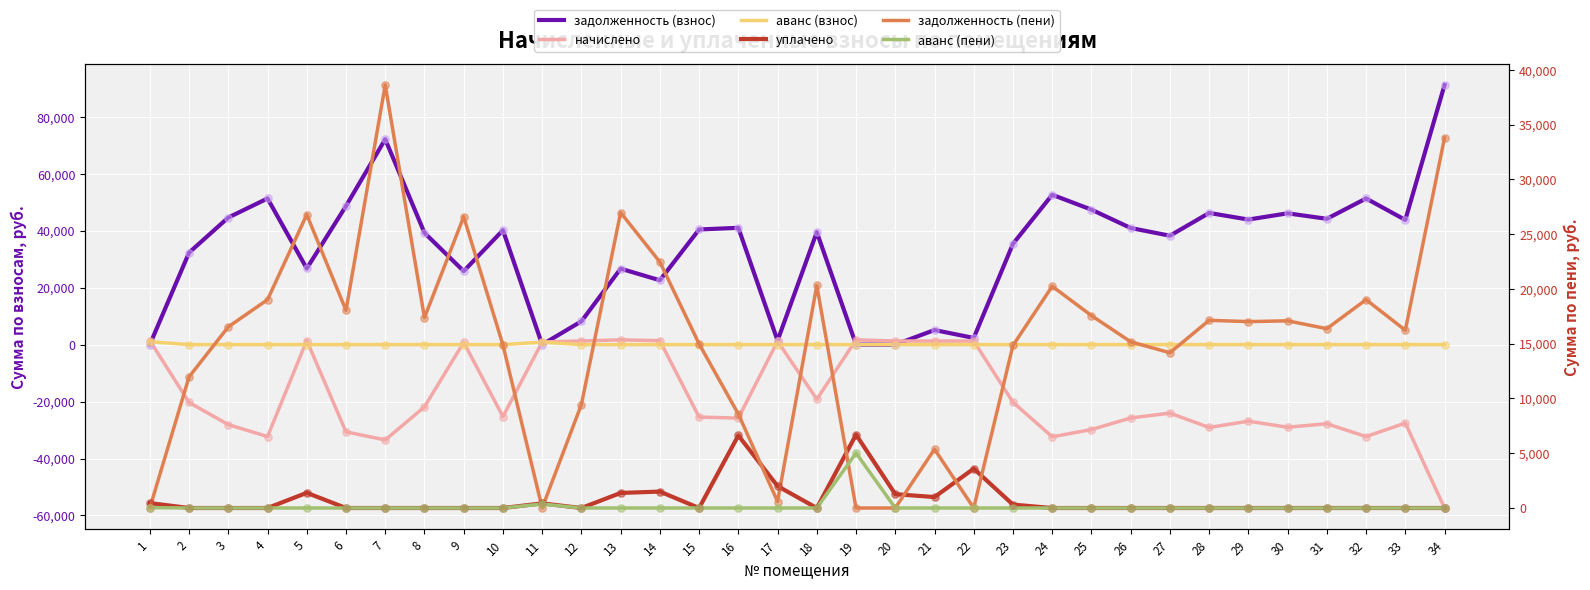

Which series has the largest Y range (max minus min)?

задолженность (взнос)